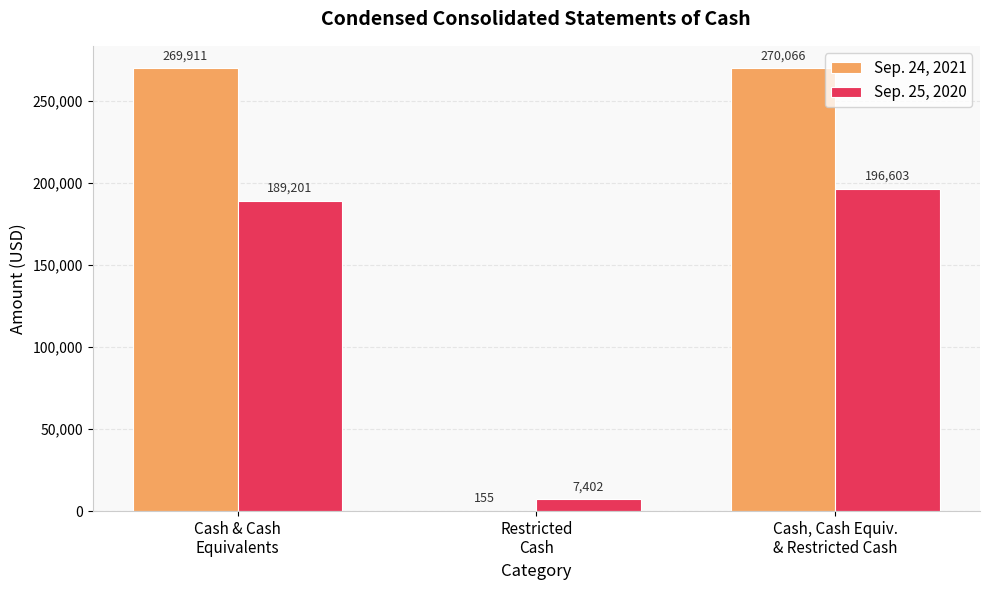

What is the maximum value for Sep. 24, 2021?

270066